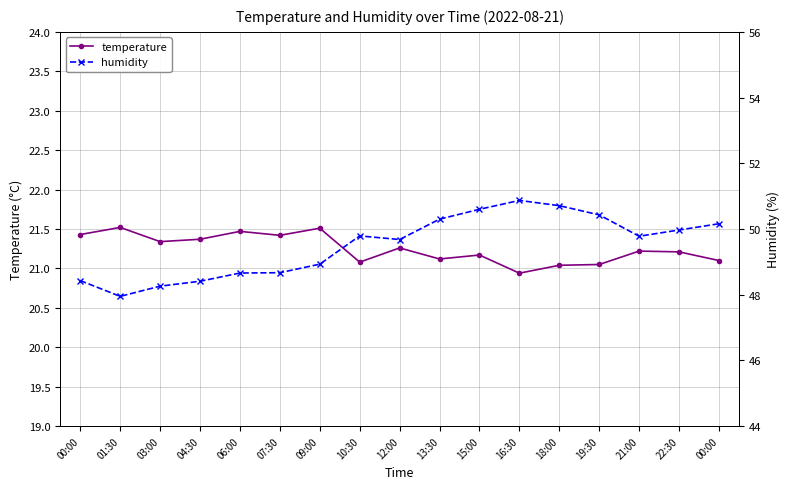

How many interior local valleys does the temperature series have?

5